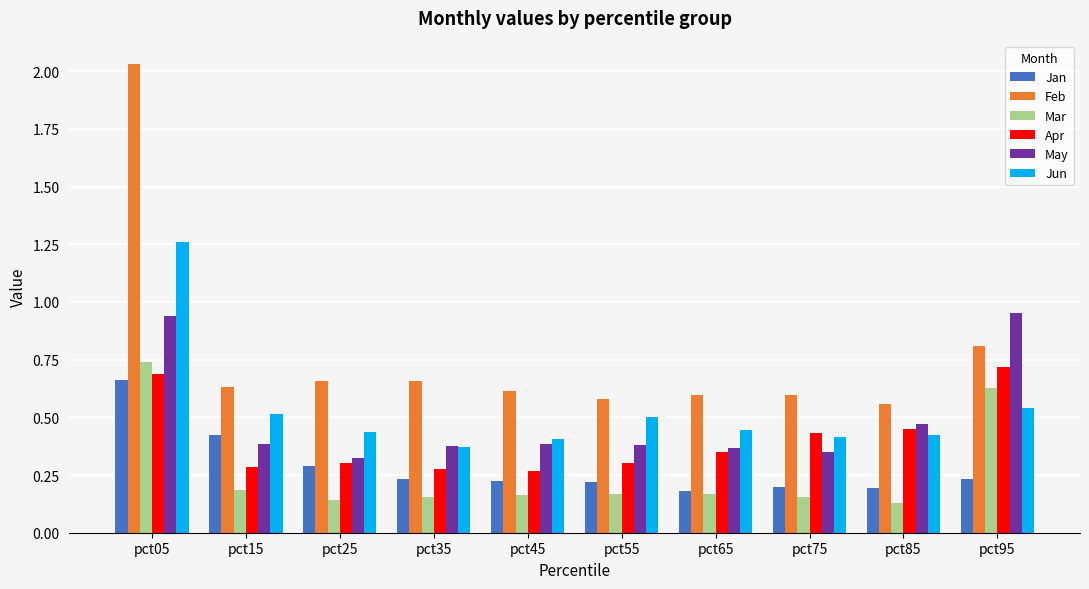

What is the total value across all series at pct55?

2.1